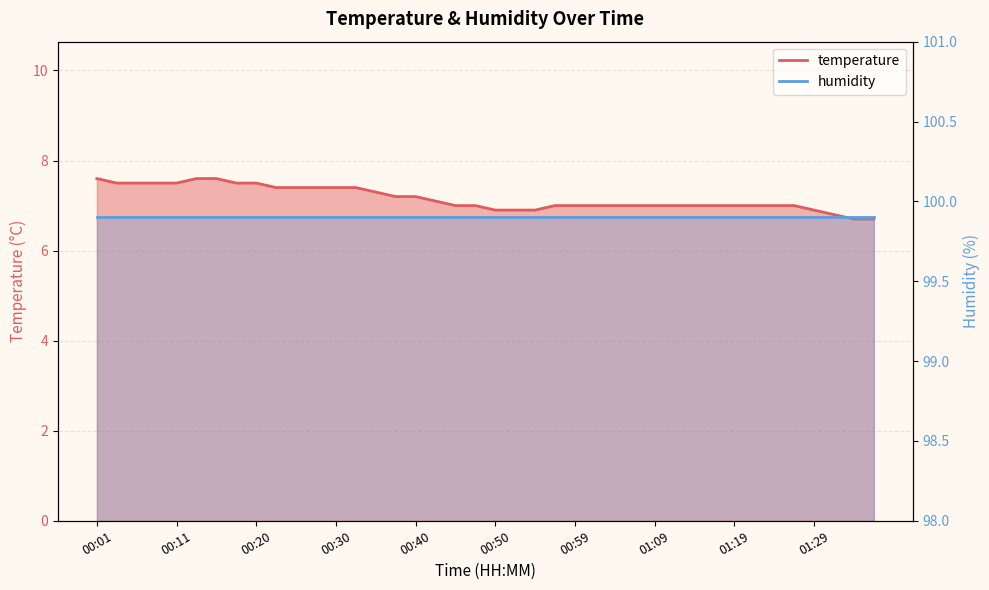

Is it true that the value at 01:04 is 7.0?

True